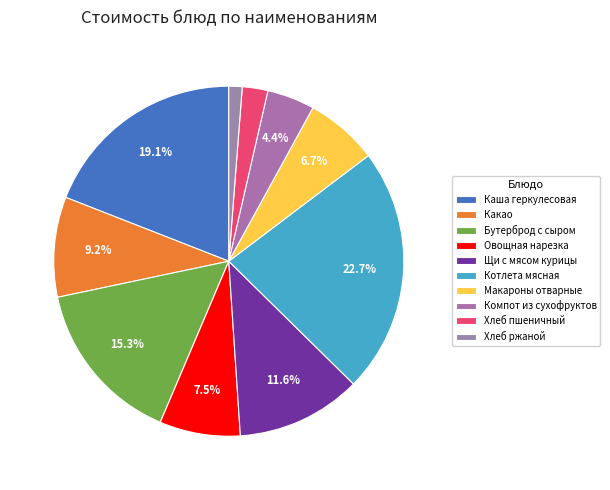

How much of the chart is everything except Компот из сухофруктов?

95.6%